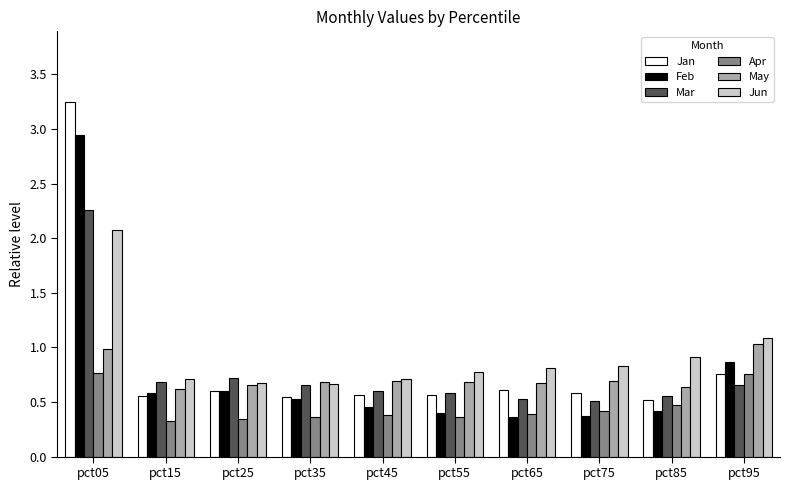

Which label corresponds to the largest value in the chart?

pct05